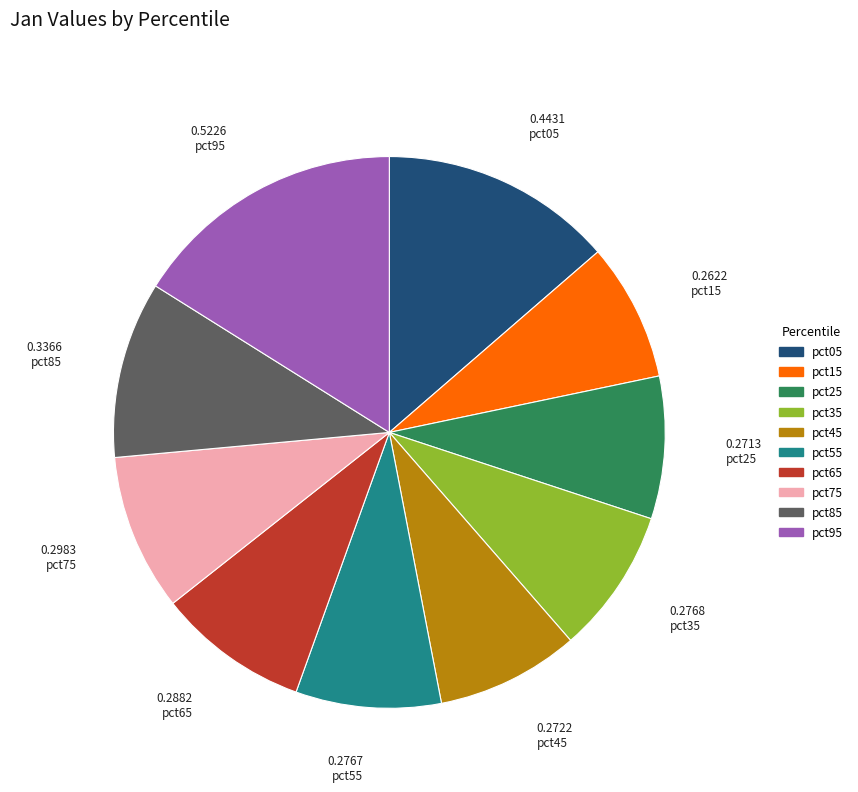

Between pct95 and pct35, which is larger?

pct95